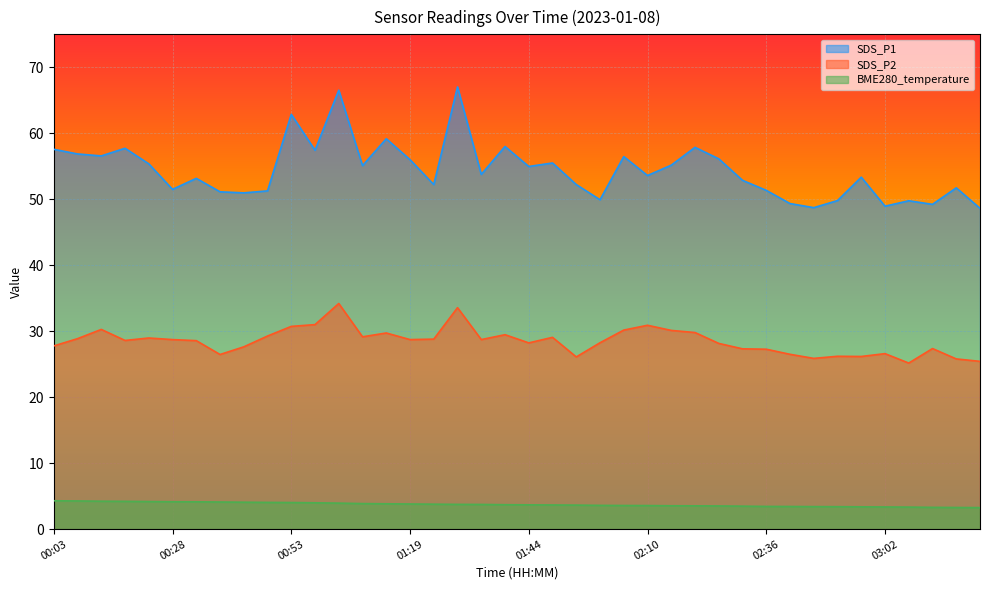

Is it true that BME280_temperature equals 1.0 at 01:14?

False